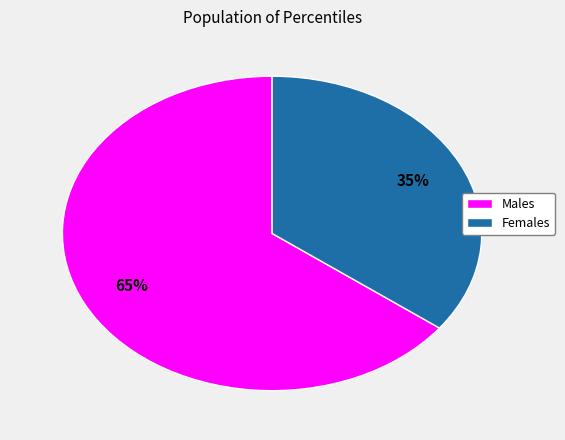

To the nearest percent, what is the average slice percentage?

50%